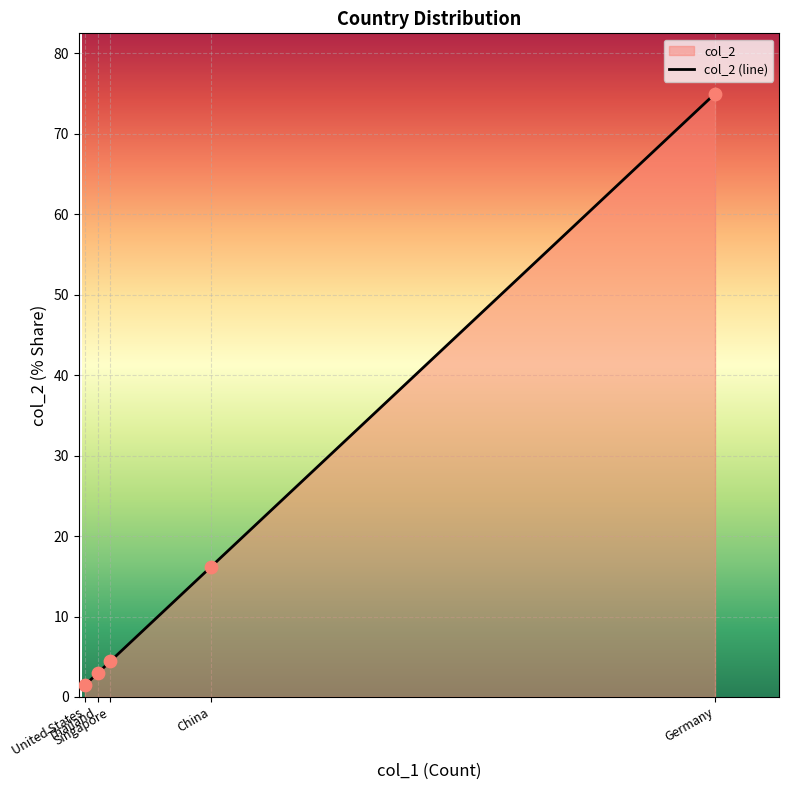

Between China and Singapore, which is larger?

China